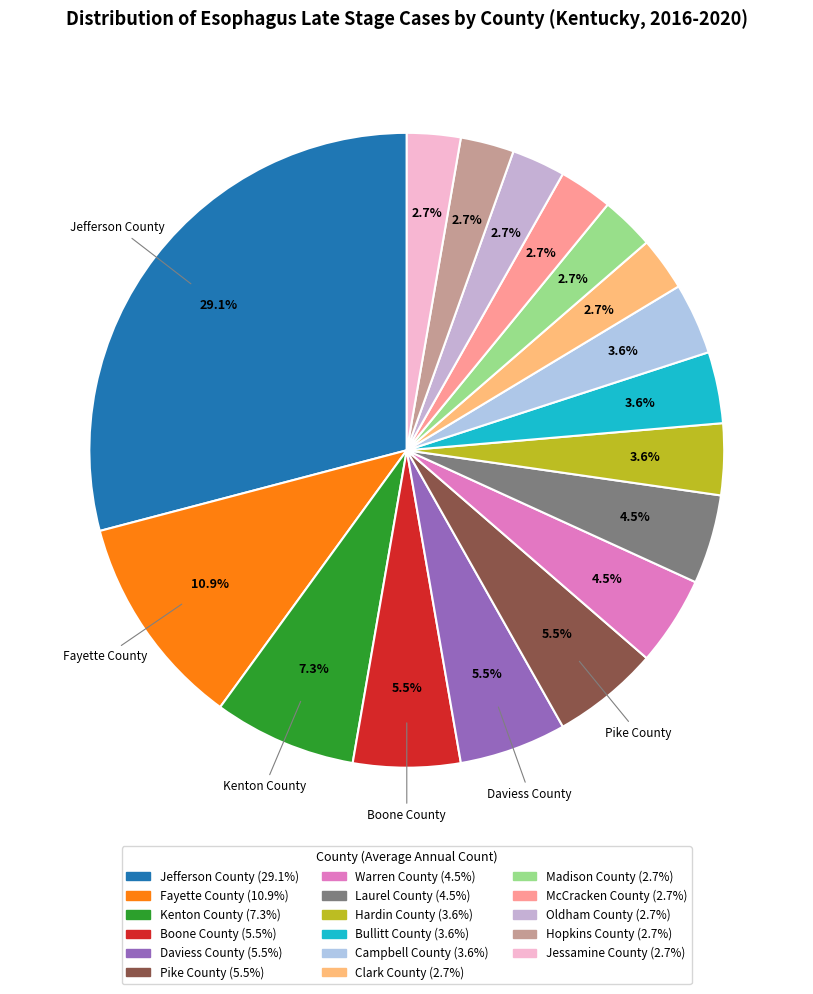

How many segments does this pie chart have?

17